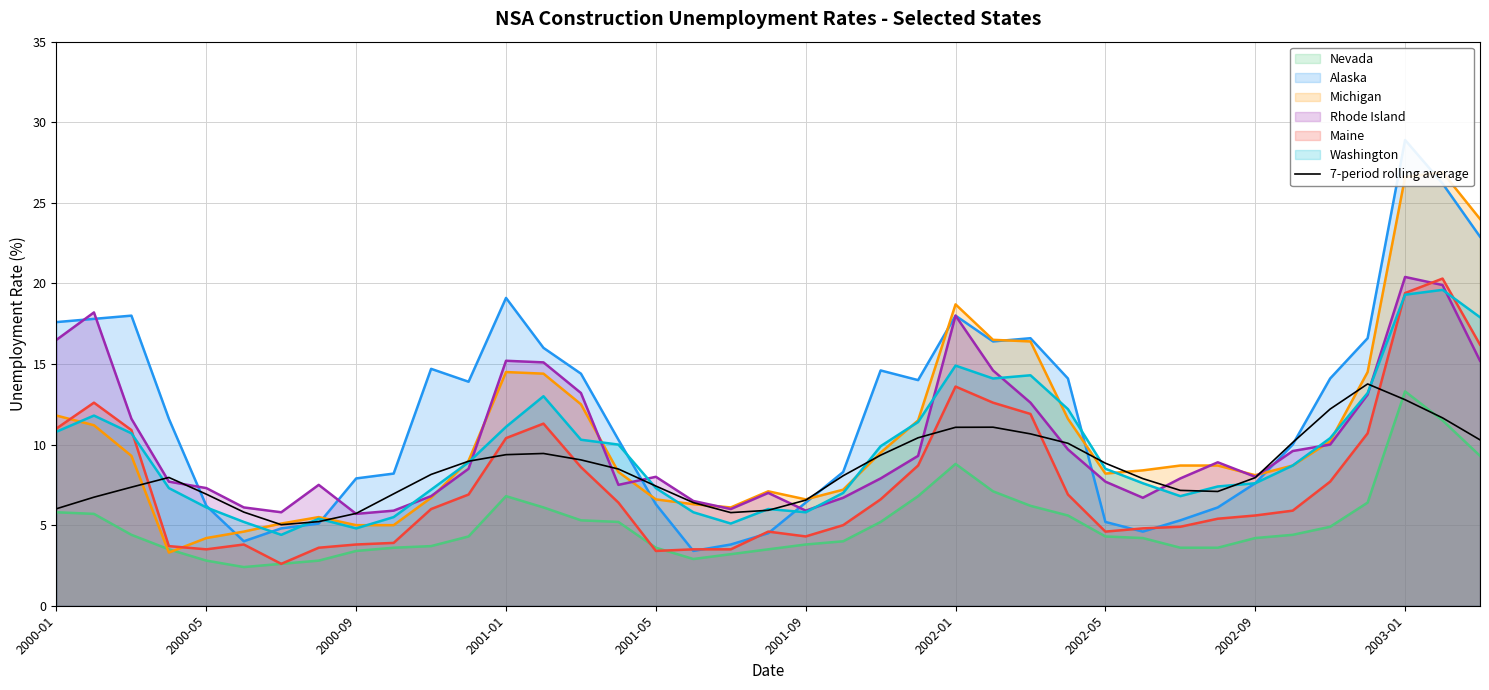

What is the maximum value shown in the chart?

13.8